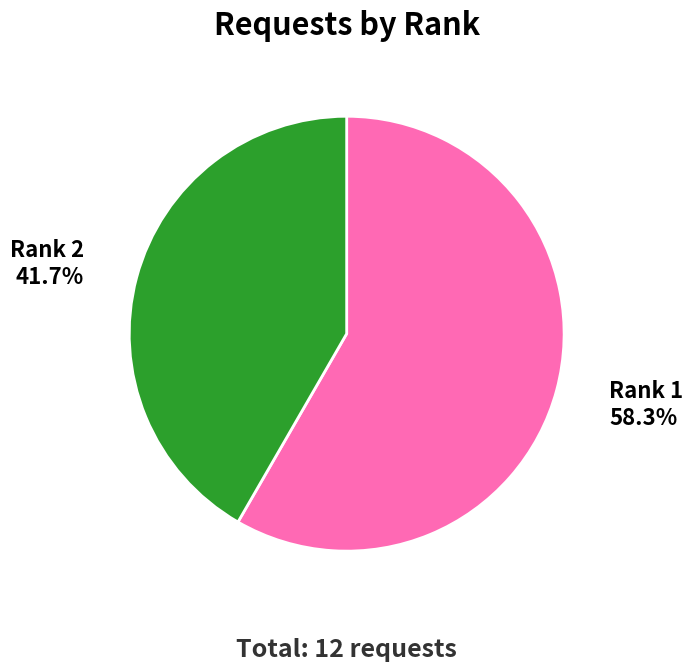

Which slice is the largest?

Rank 1